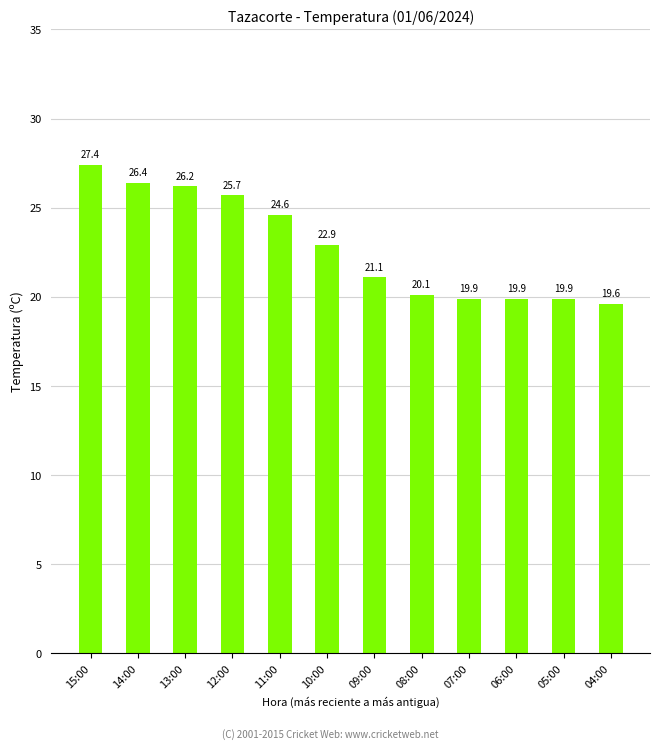

What is the difference between the maximum and minimum values?

7.8